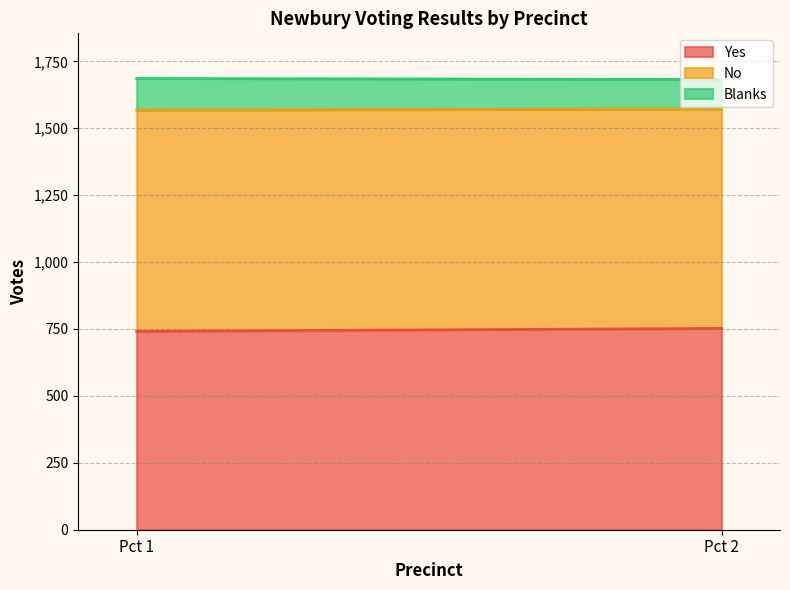

True or false: Yes has a value of 999 at Pct 1.

False